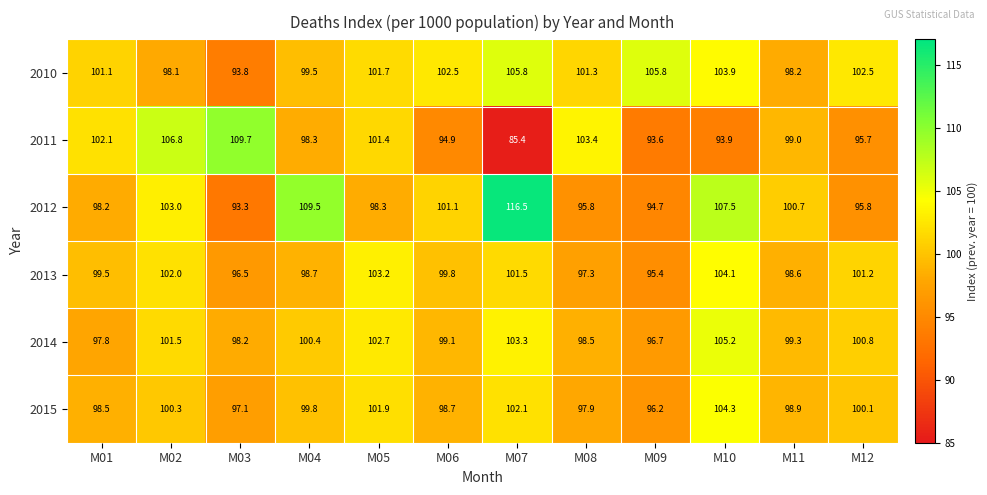

At which category is the sum across all series the highest?

M10